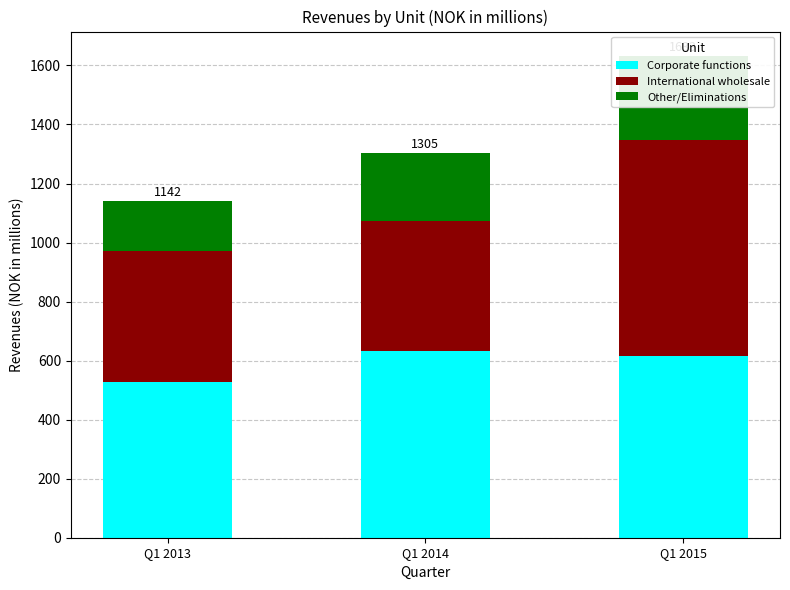

What is the approximate value of Corporate functions at Q1 2015?

614.4